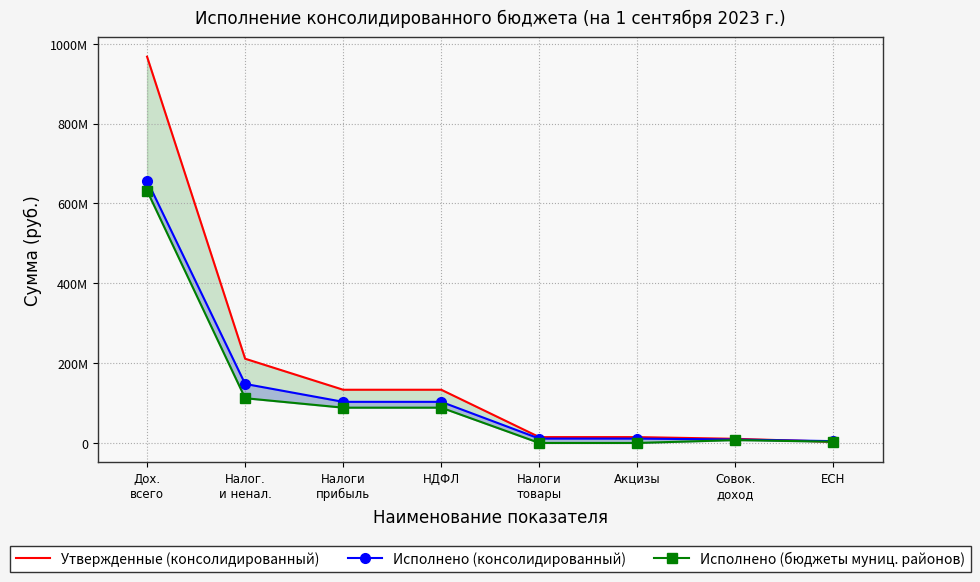

At Налоги
прибыль, list the series in order from smallest to largest.

Исполнено (бюджеты муниц. районов), Исполнено (консолидированный), Утвержденные (консолидированный)